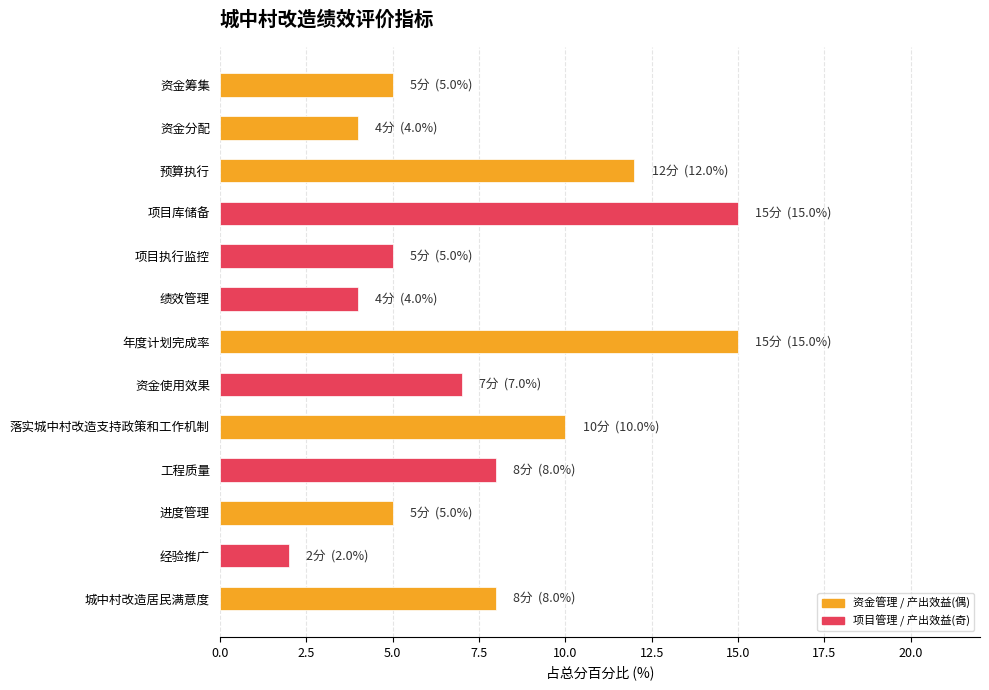

How many data points are less than 7?

6